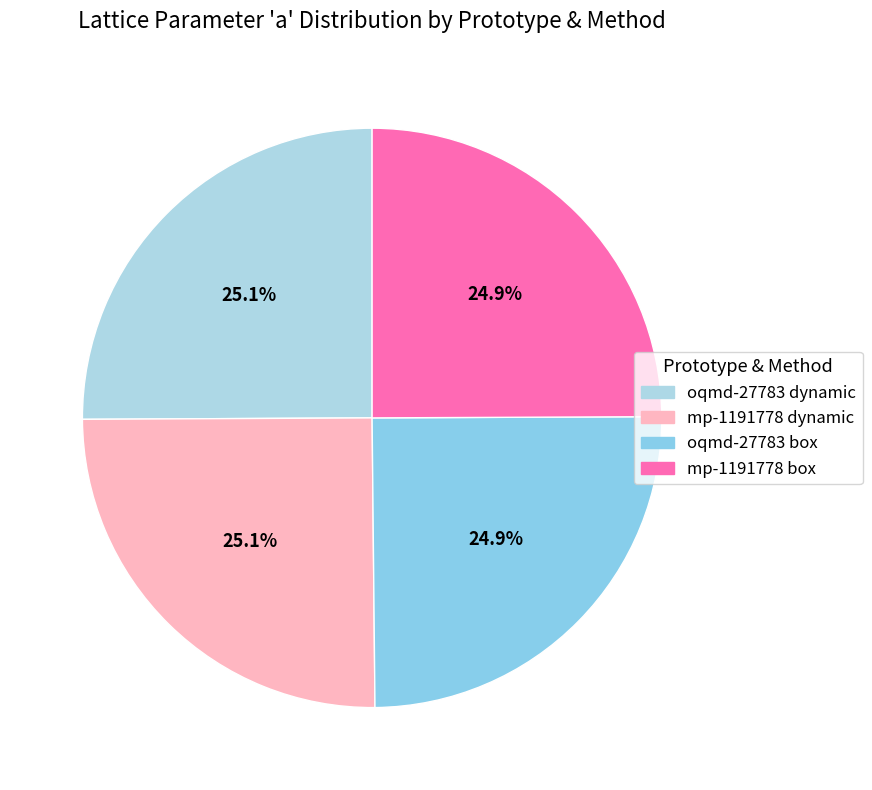

Does mp-1191778 dynamic account for over 50% of the chart?

No